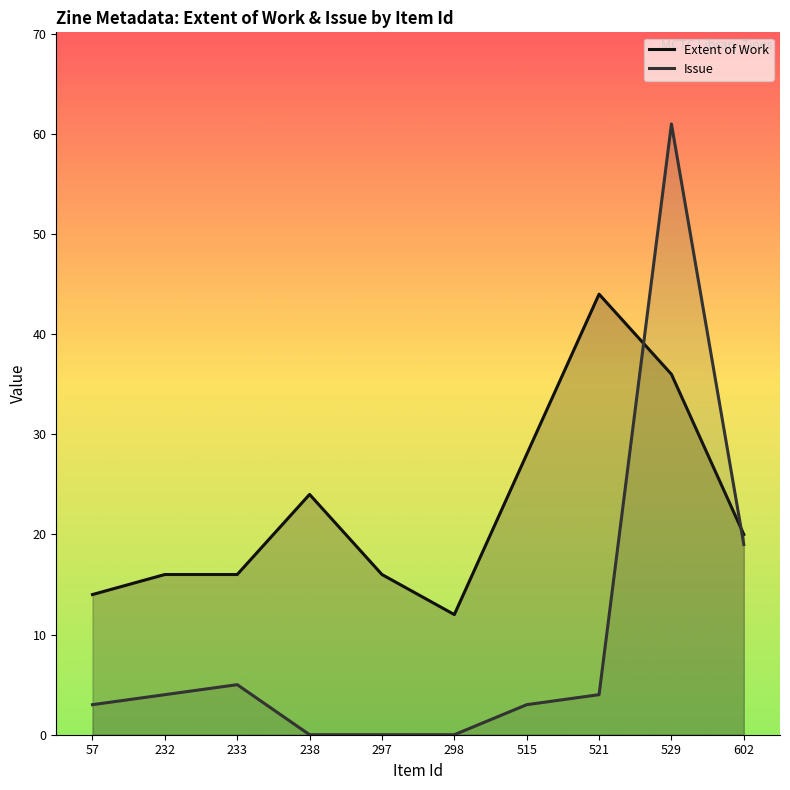

The Issue series shows 5 at 57. True or false?

False